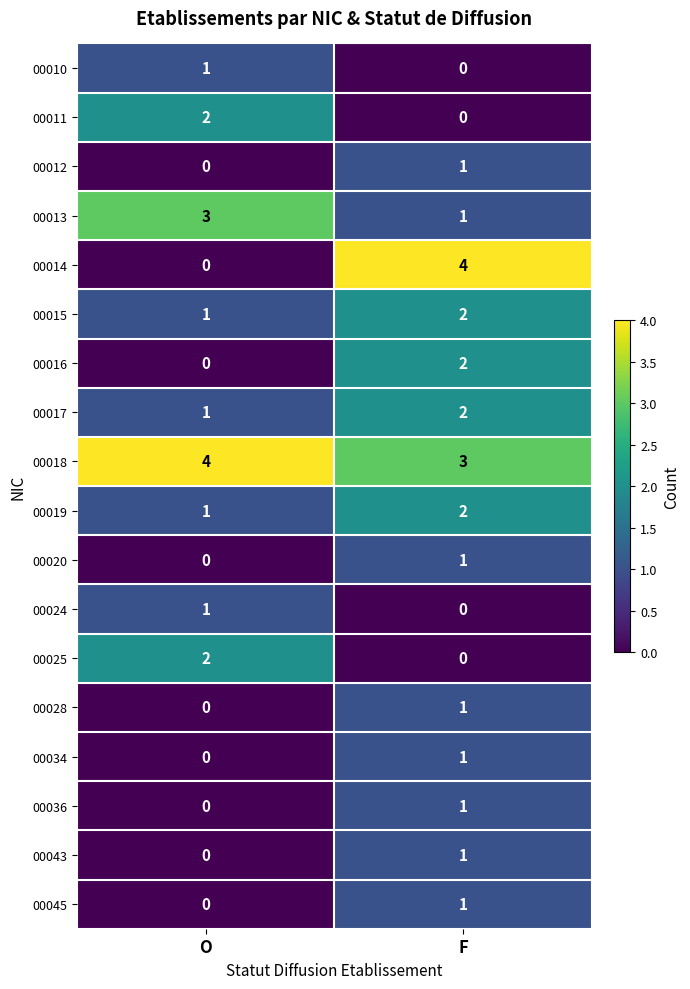

True or false: 00018 has a value of 4 at O.

True